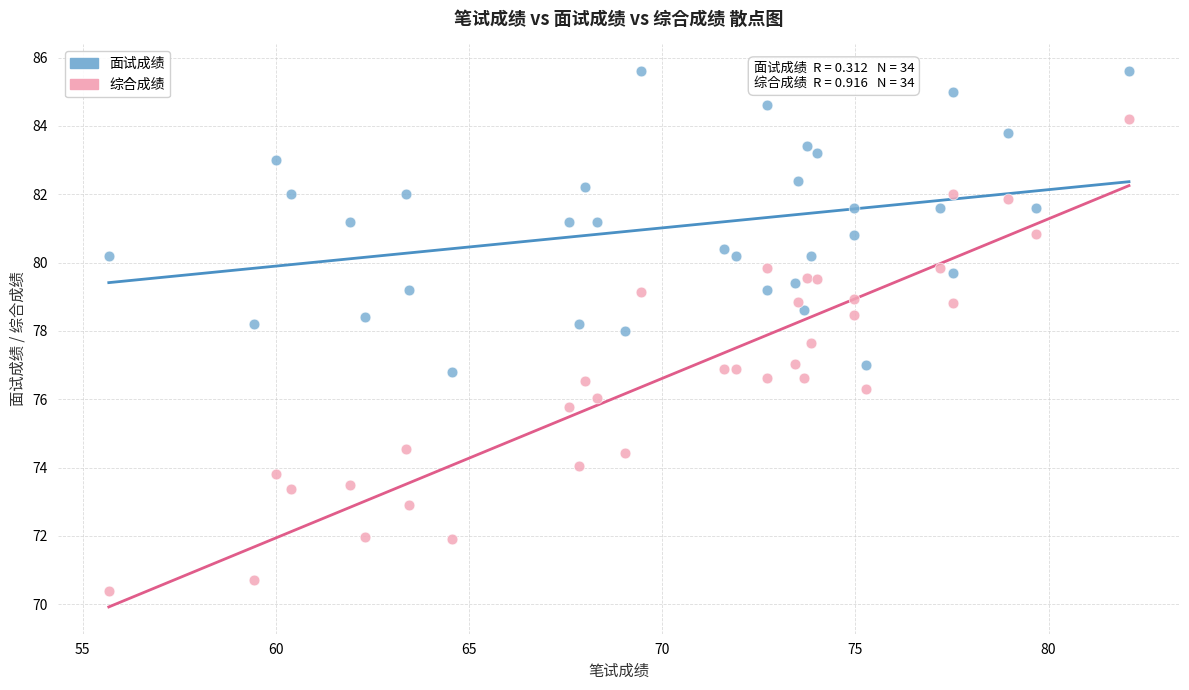

What are all the series names shown in the legend?

面试成绩, 综合成绩